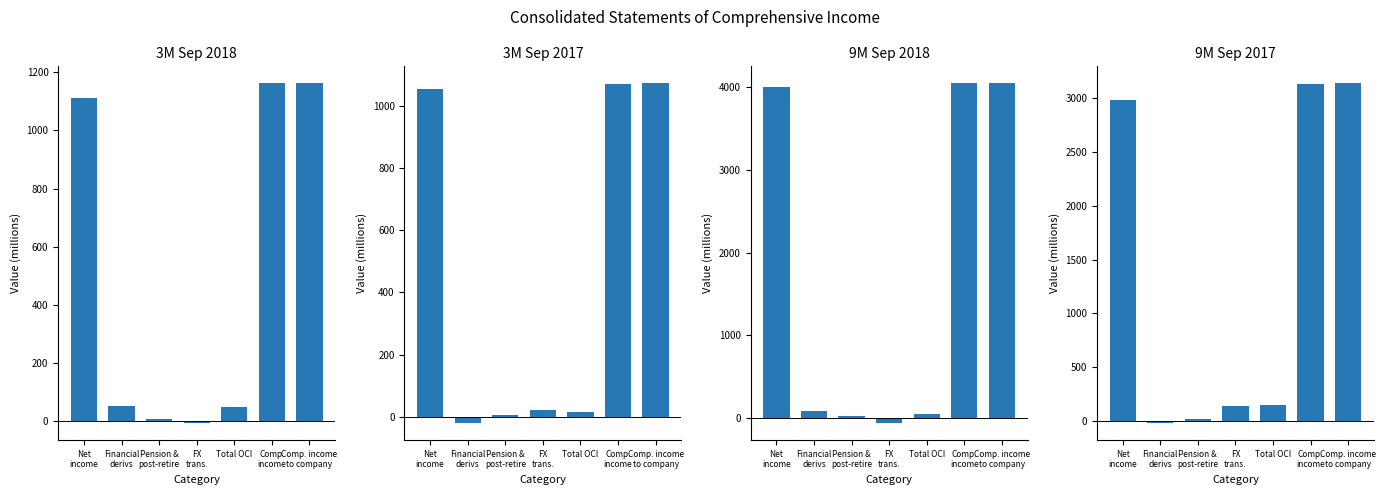

Reading left to right, list all the values displayed in this chart.

3M Sep 2018: 1113	51	6	-8	49	1162	1162
3M Sep 2017: 1056	-21	7	23	16	1072	1073
9M Sep 2018: 3998	89	20	-63	46	4044	4044
9M Sep 2017: 2983	-20	20	143	152	3135	3137